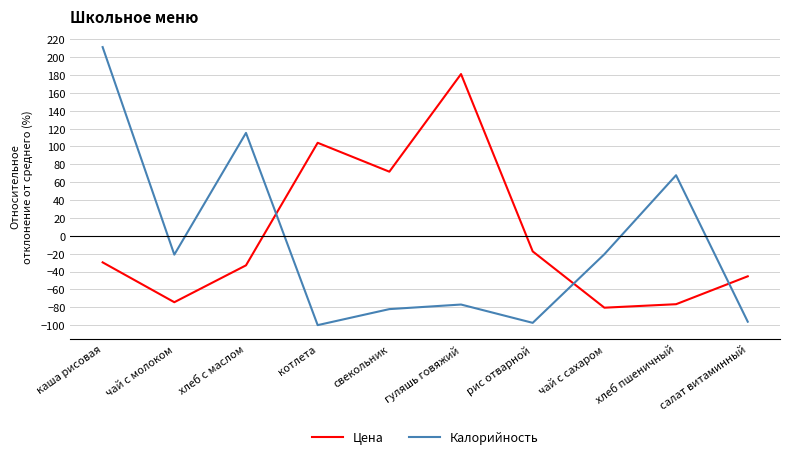

Rank the series by their maximum value, from highest to lowest.

Калорийность, Цена